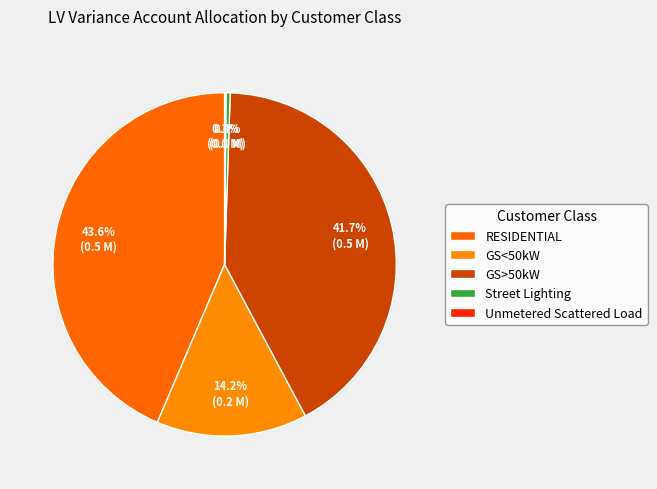

Which category has the biggest portion of the pie?

RESIDENTIAL